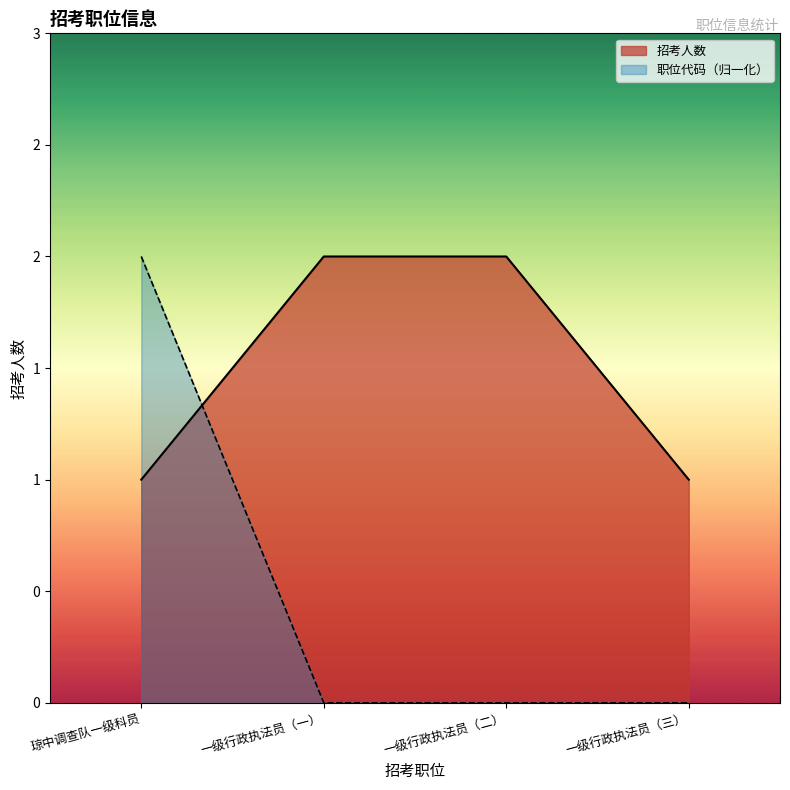

What is the difference between the maximum and minimum values in the 职位代码 series?

2.0